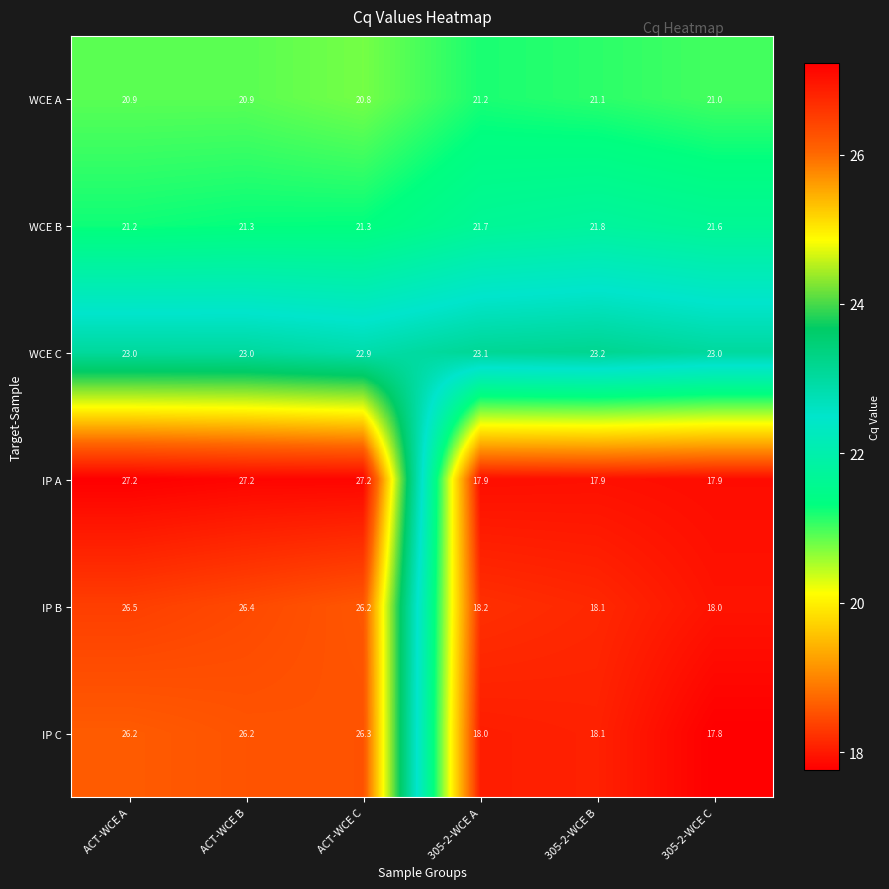

List the series in order of their peak value, lowest first.

WCE A, WCE B, WCE C, IP C, IP B, IP A